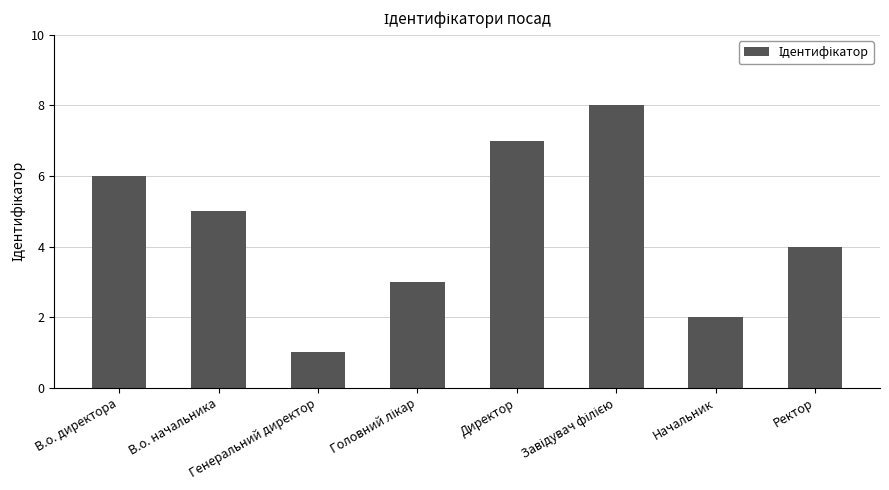

At which label does the data first exceed 5?

В.о. директора